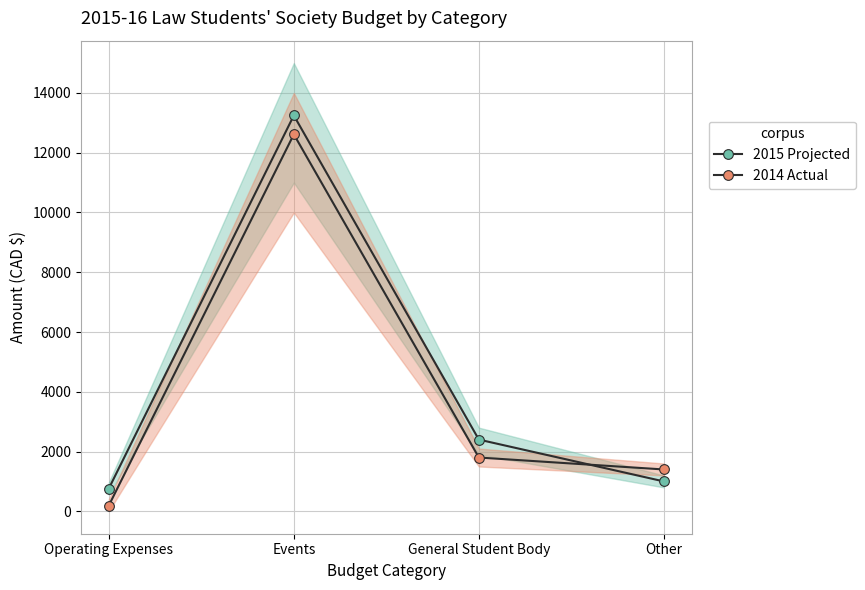

Reading right to left, list all the values displayed in this chart.

2015 Projected: Other=1000.0	General Student Body=2400.0	Events=13247.1	Operating Expenses=760.0
2014 Actual: Other=1400.0	General Student Body=1800.0	Events=12615.0	Operating Expenses=192.2